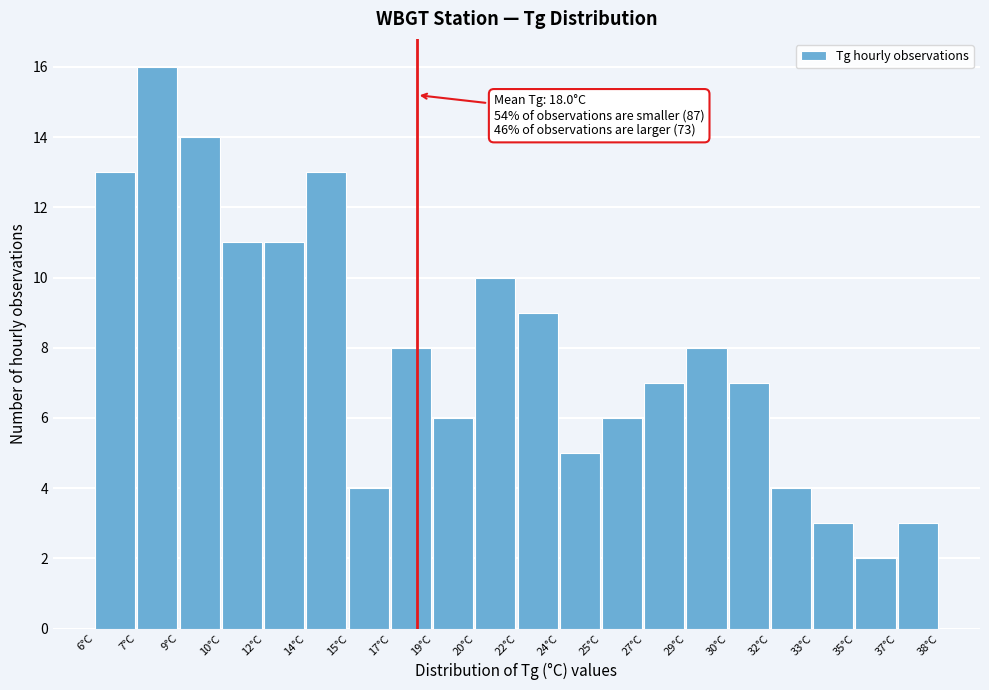

Reading left to right, list all the values displayed in this chart.

13	16	14	11	11	13	4	8	6	10	9	5	6	7	8	7	4	3	2	3